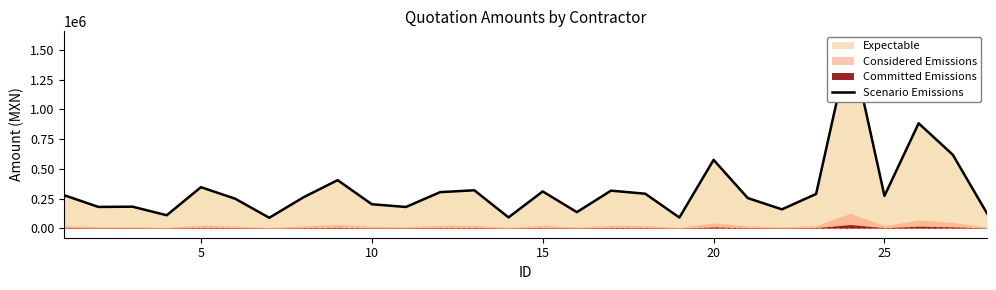

What is the greatest value displayed?

1578528.0